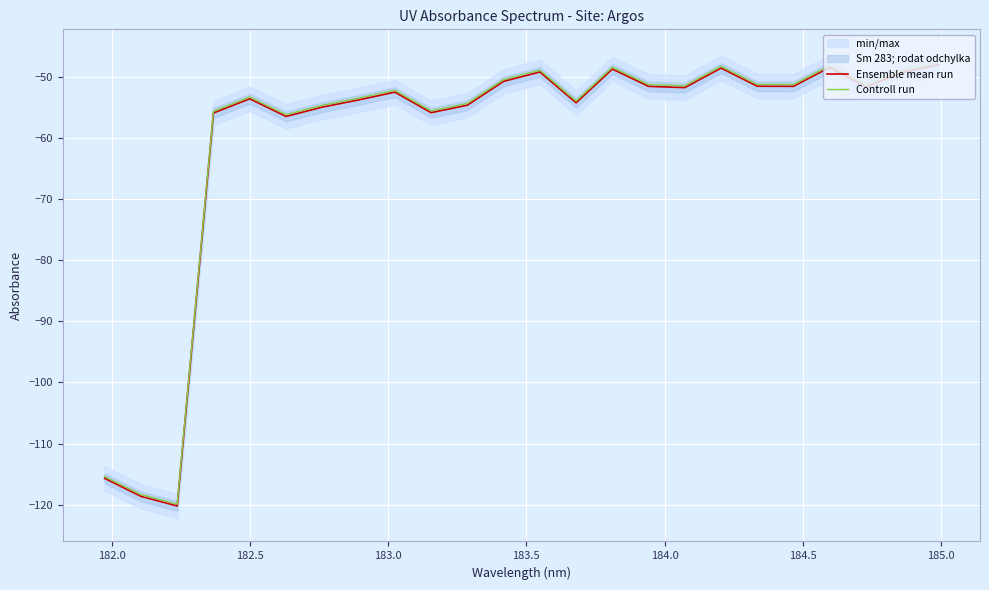

True or false: Ensemble mean run and Controll run cross at least once.

False